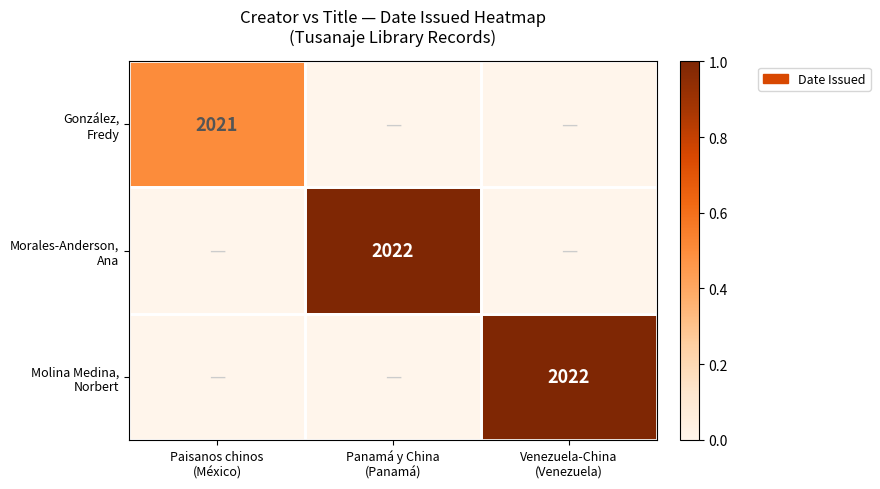

Which label corresponds to the smallest value in the chart?

Panamá y China
(Panamá)